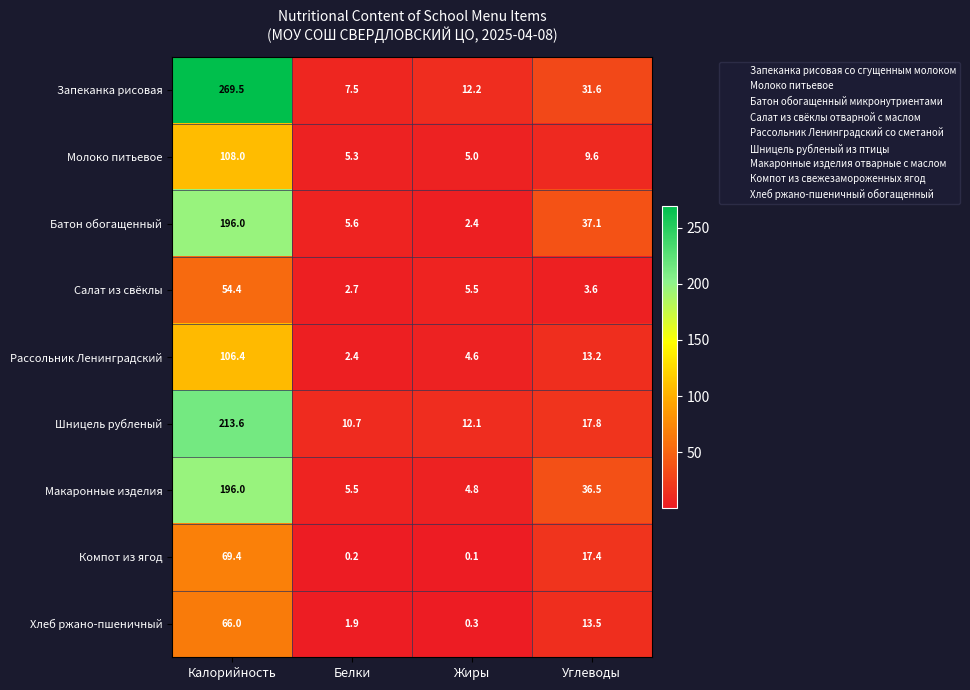

What is the difference between the Молоко питьевое values at Калорийность and Белки?

102.7